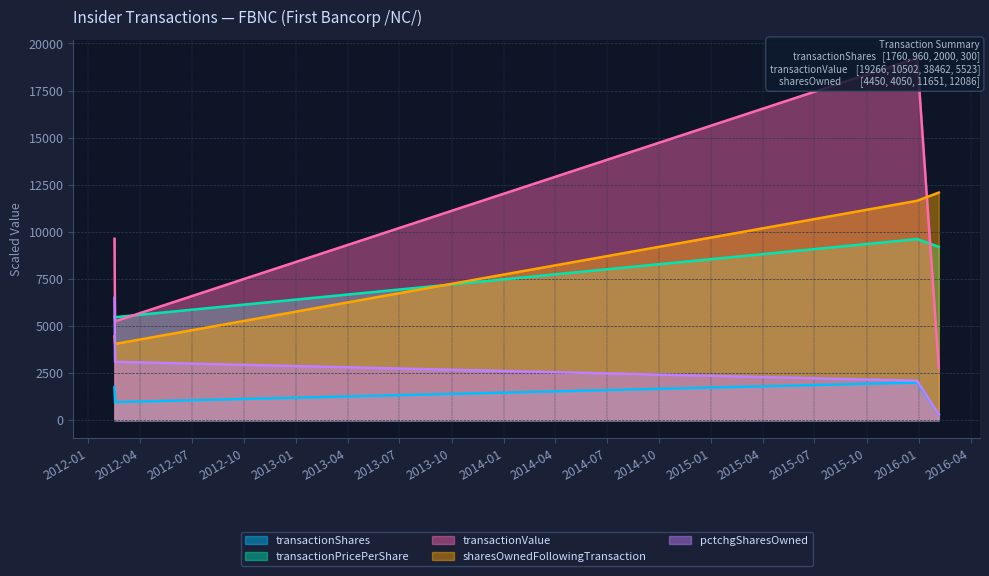

Reading left to right, list all the values displayed in this chart.

transactionShares: 2012-02-16=1760.0	2012-02-17=960.0	2015-12-29=2000.0	2016-02-05=300.0
transactionPricePerShare: 2012-02-16=5473.4	2012-02-17=5470.0	2015-12-29=9615.4	2016-02-05=9205.0
transactionValue: 2012-02-16=9633.0	2012-02-17=5251.0	2015-12-29=19231.0	2016-02-05=2761.5
sharesOwnedFollowingTransaction: 2012-02-16=4450.0	2012-02-17=4050.0	2015-12-29=11651.0	2016-02-05=12086.0
pctchgSharesOwned: 2012-02-16=6500.0	2012-02-17=3100.0	2015-12-29=2100.0	2016-02-05=300.0